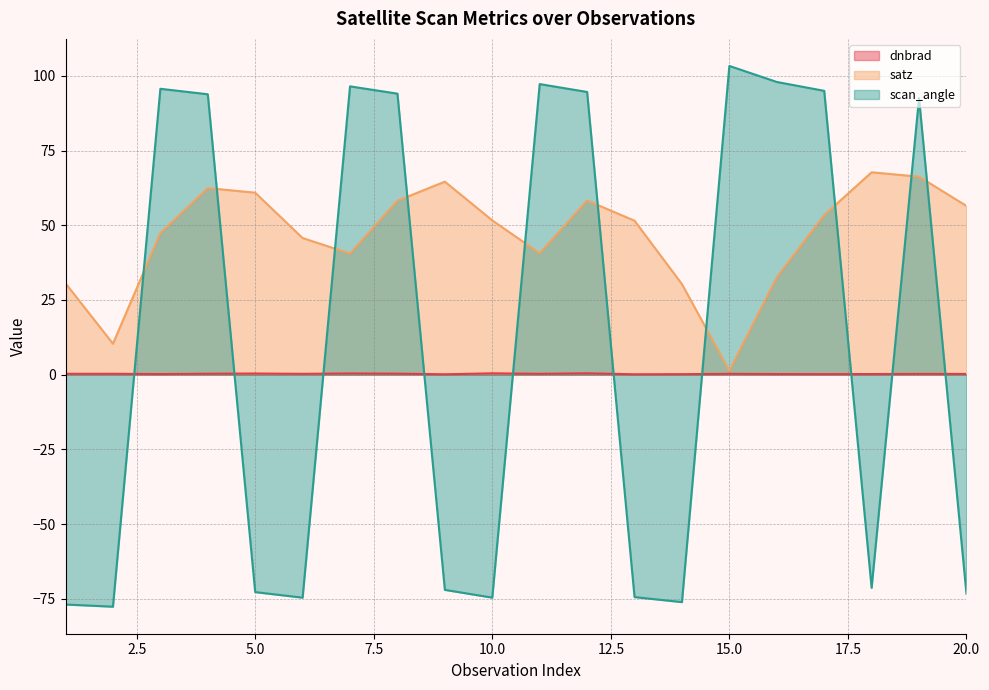

The satz series shows 67.7 at 18. True or false?

True